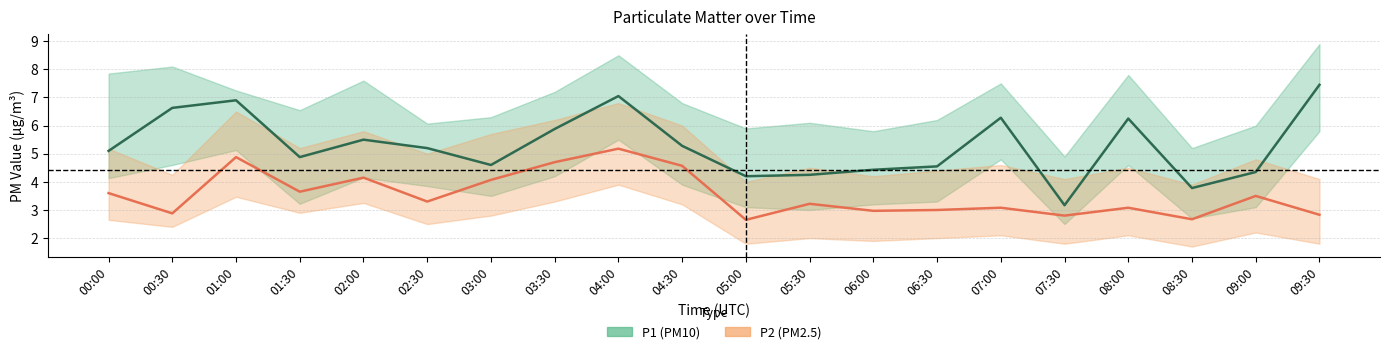

At which label does P1 first exceed 5?

00:00